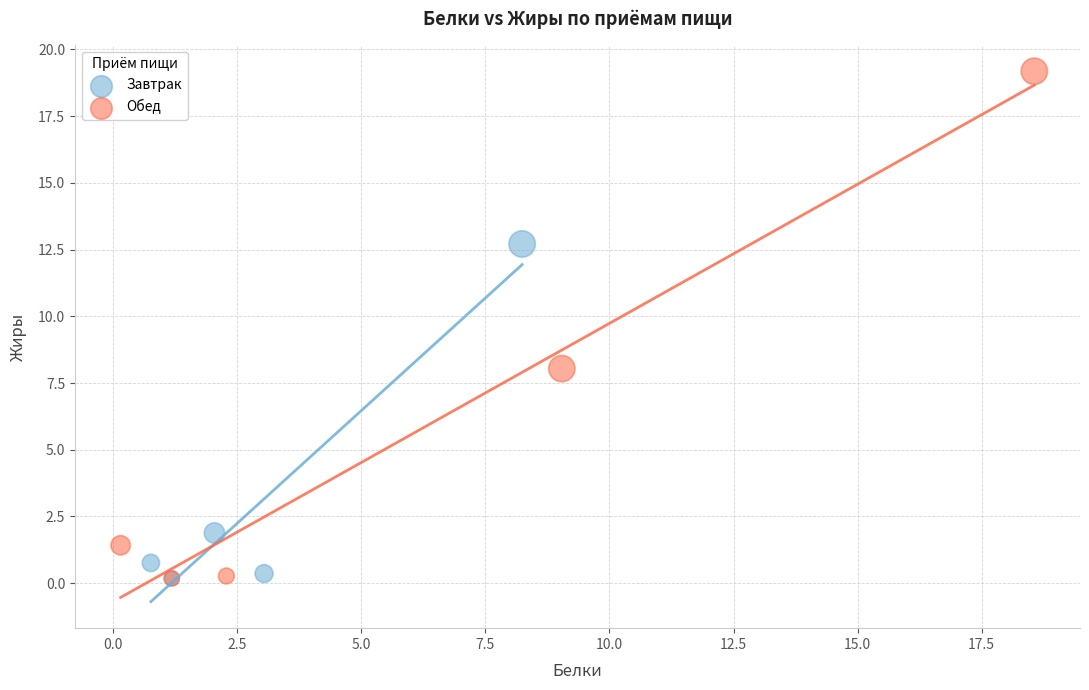

Which series reaches the maximum Y coordinate?

Обед